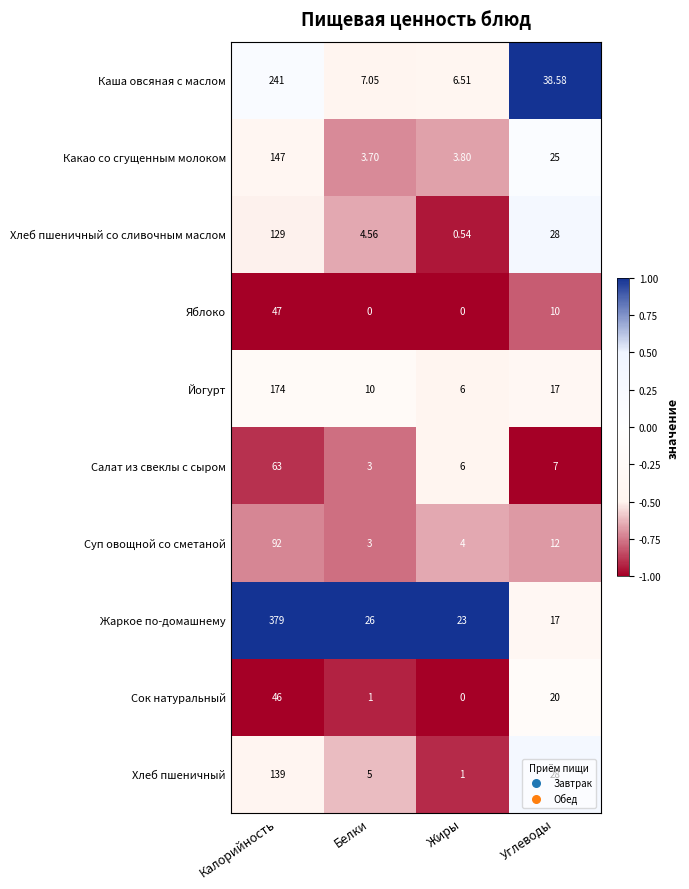

How many data points in Жаркое по-домашнему are less than 26?

2